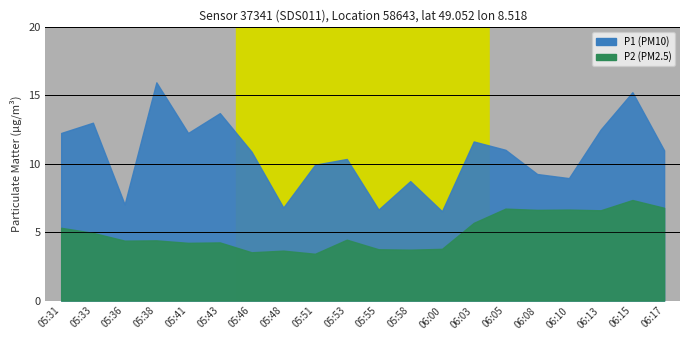

At which category does P2 reach its first local valley?

05:36